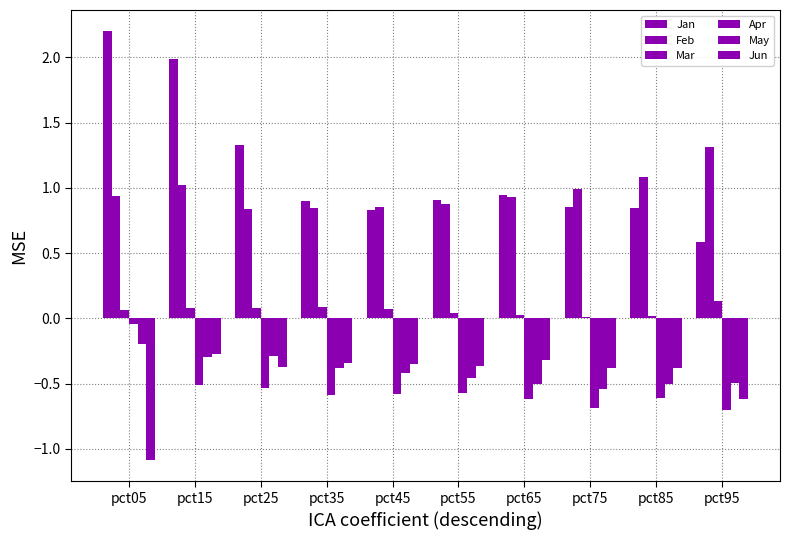

How many categories are shown in the chart?

10